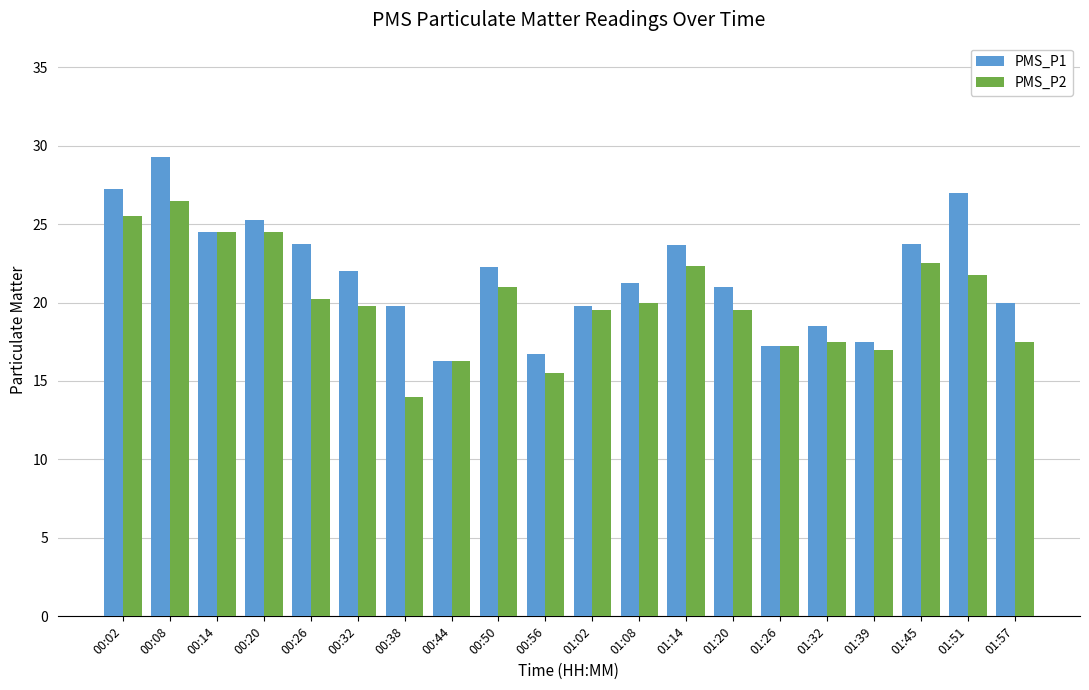

Which series has the largest total across all categories?

PMS_P1